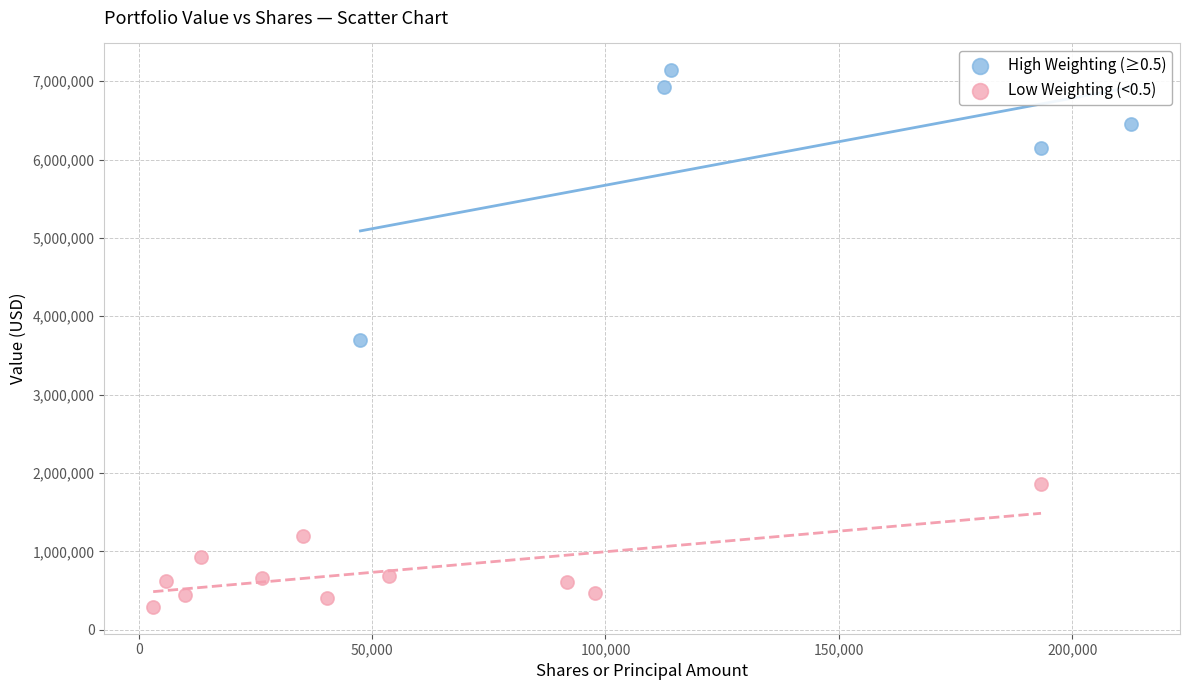

Which series contains the lowest Y value?

Low Weighting (<0.5)